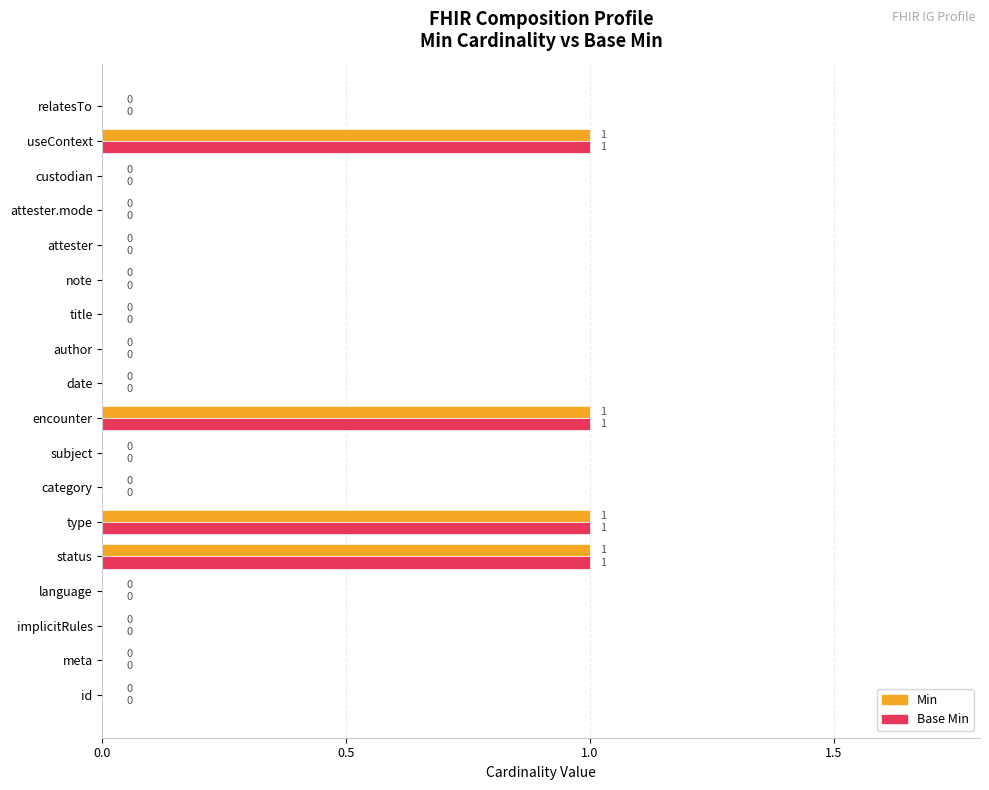

What is the sum of all Base Min values?

4